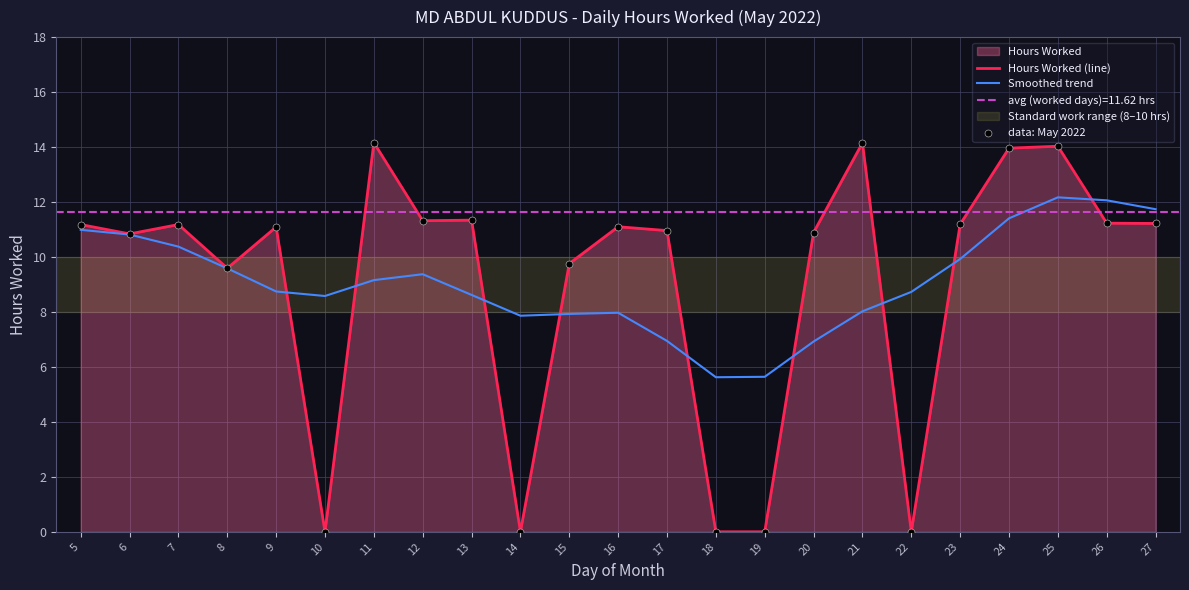

At how many categories does at least one series exceed 6?

21